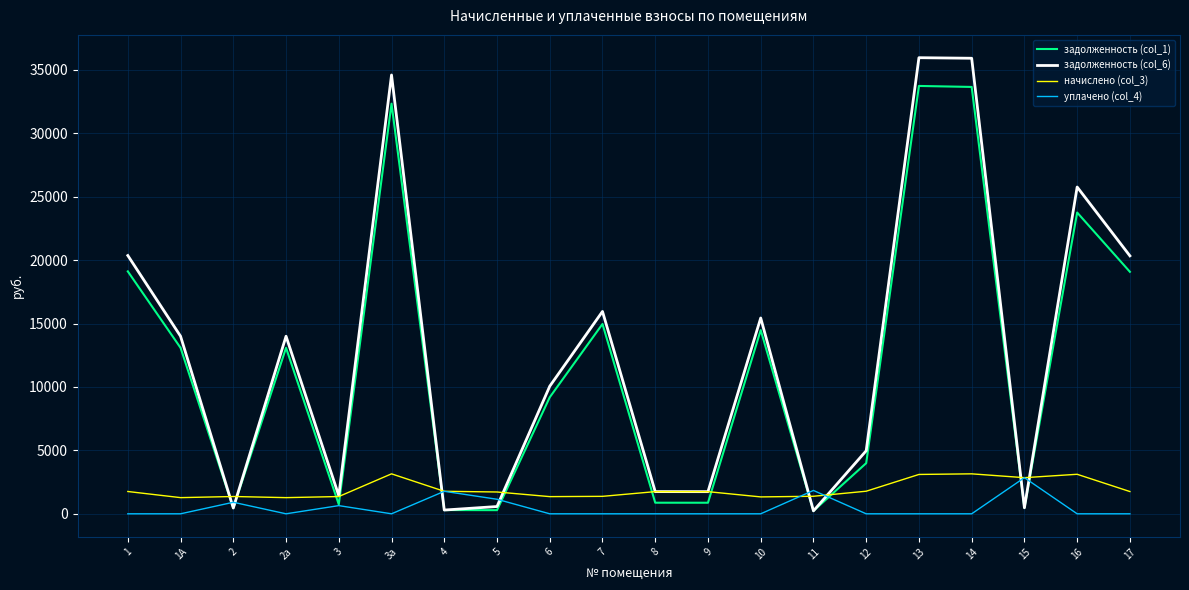

The задолженность (col_1) series shows 874.5 at 8. True or false?

True